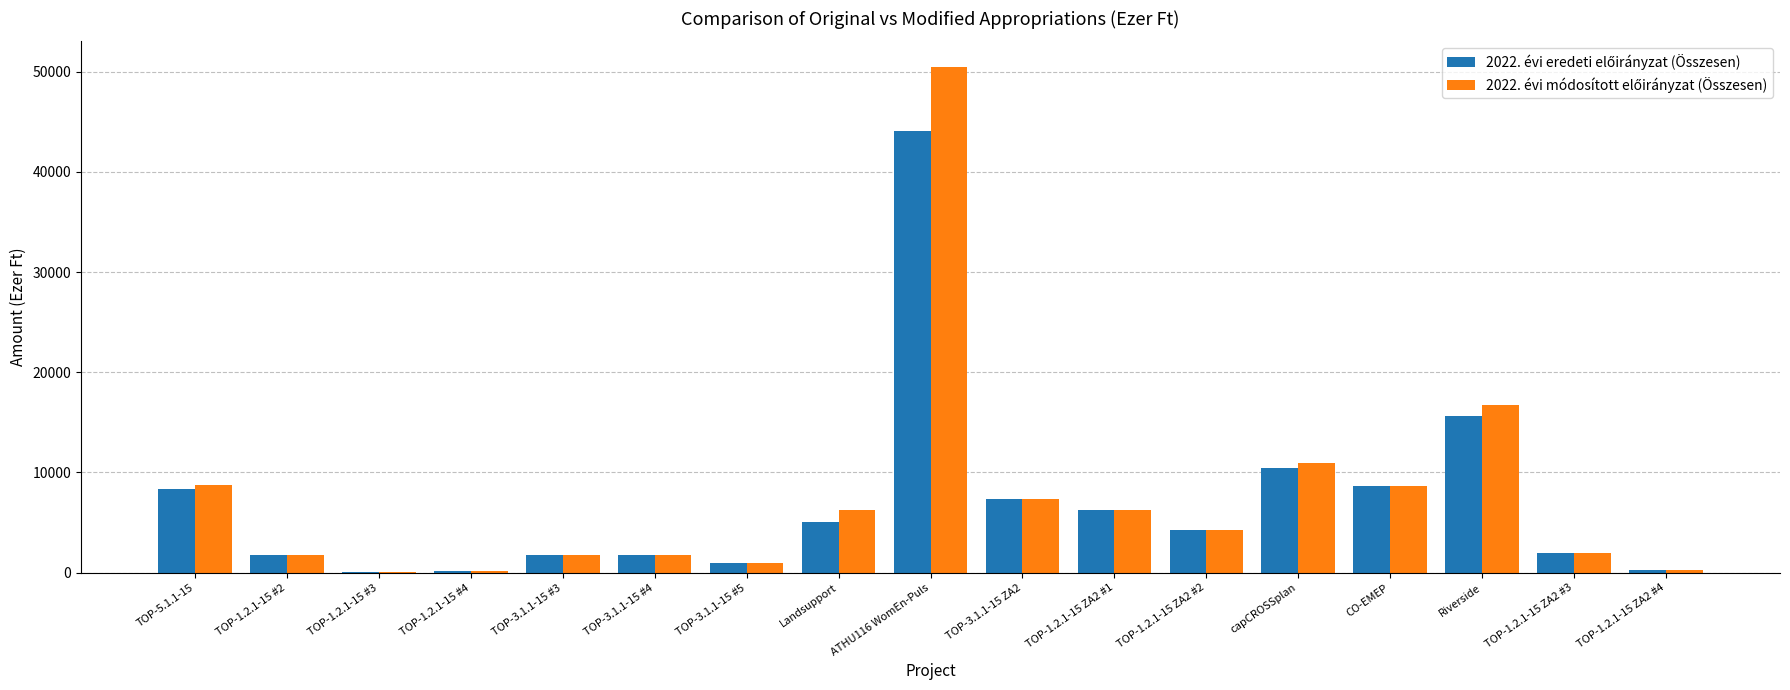

How many distinct data groups are displayed?

2